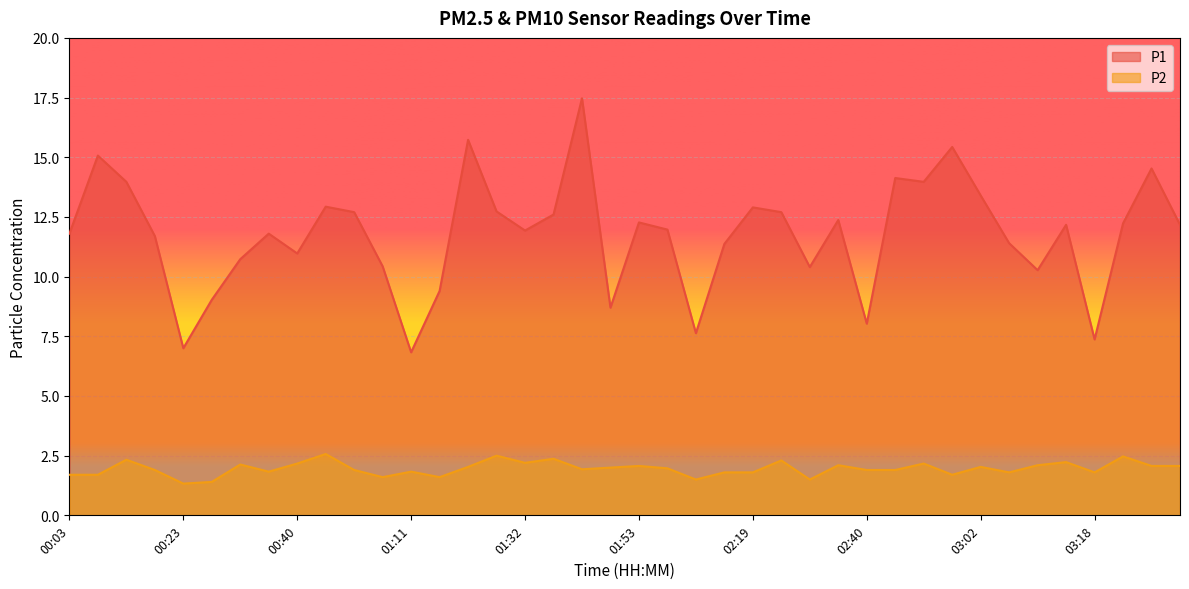

What is the maximum value shown in the chart?

17.5